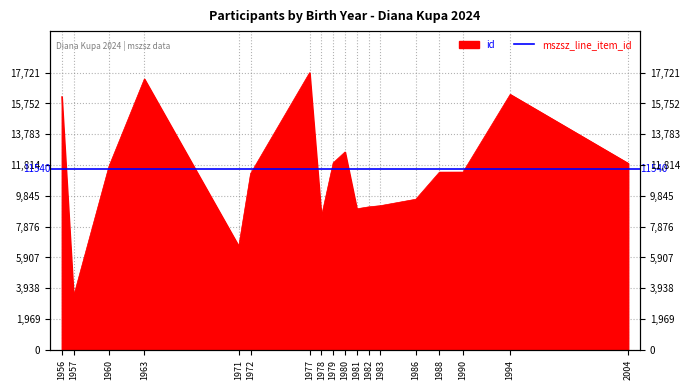

What is the difference between the values at 1988 and 1977?

6357